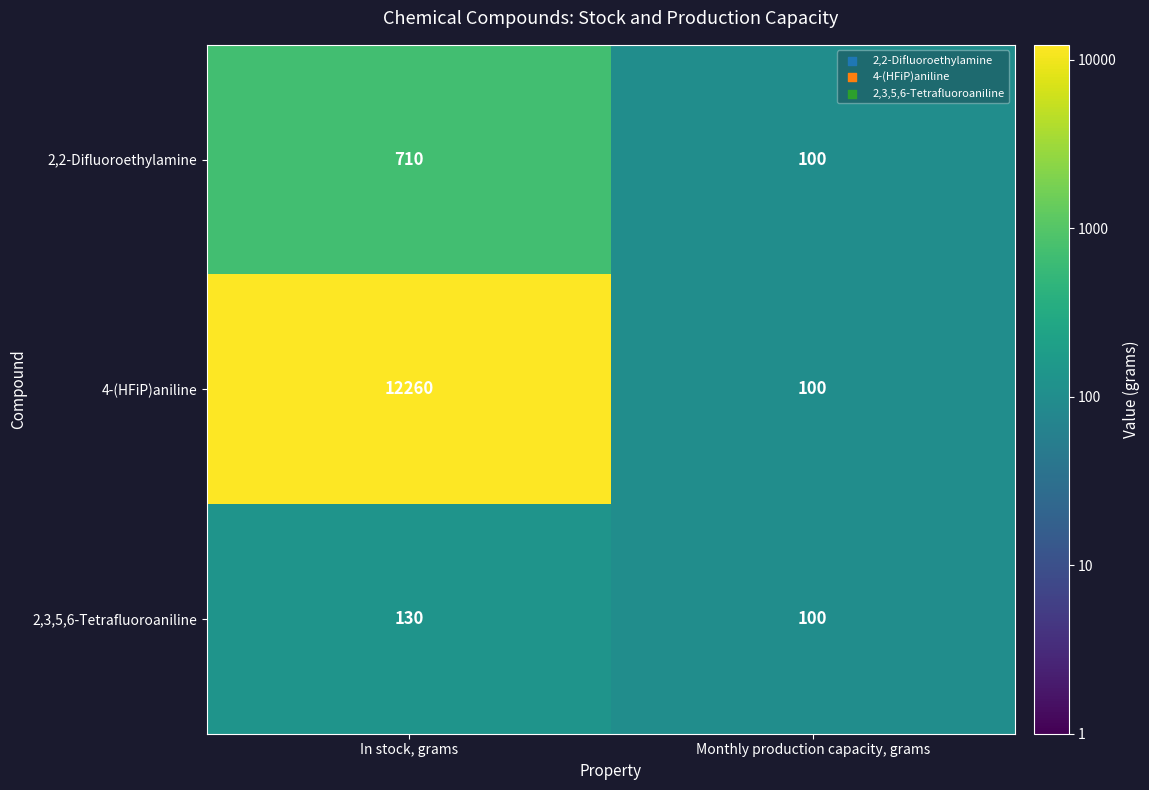

How many data points in 2,3,5,6-Tetrafluoroaniline are less than 130?

1